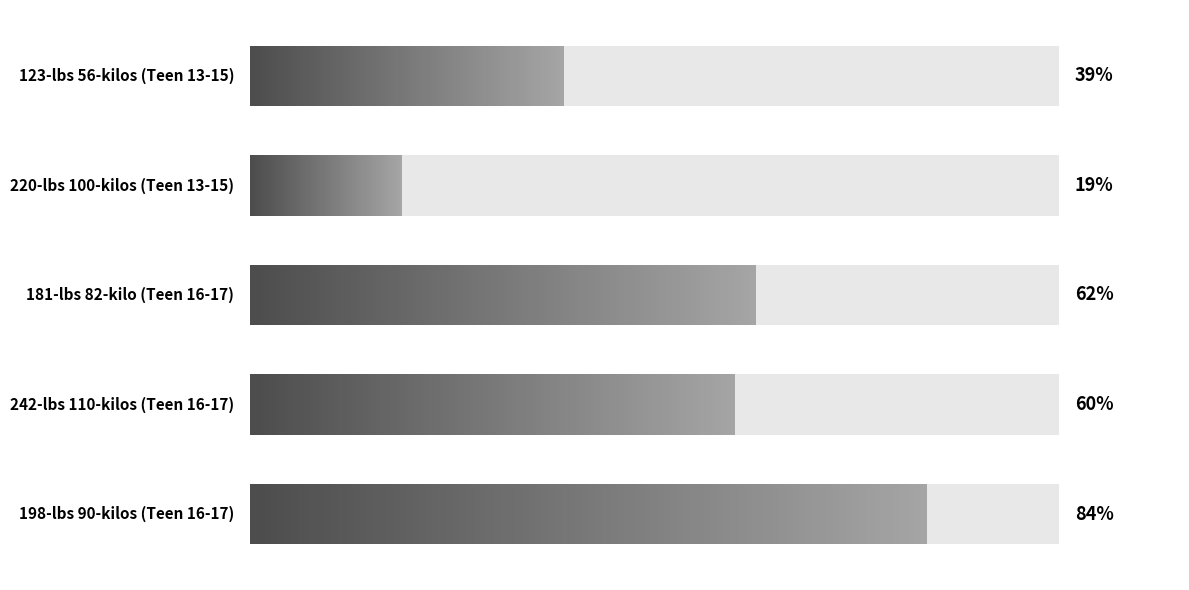

Is it true that the value at 198-lbs 90-kilos (Teen 16-17) is 153?

False